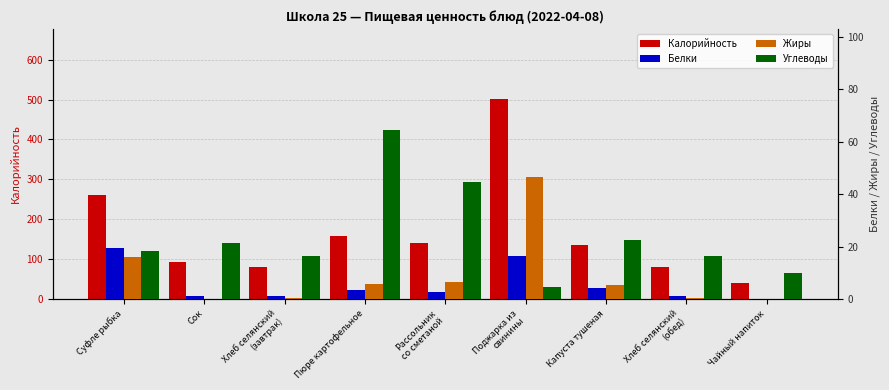

How many positive values does the Жиры series have?

7